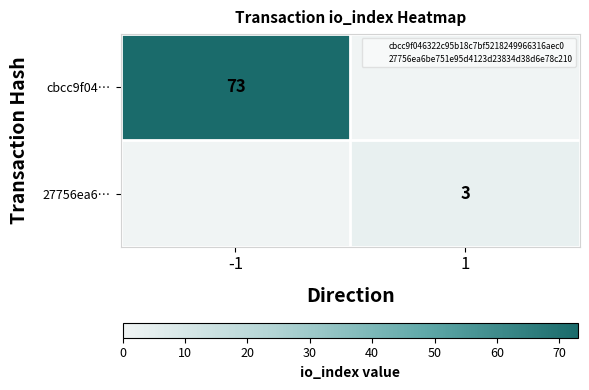

True or false: cbcc9f04… has a value of 22 at -1.

False